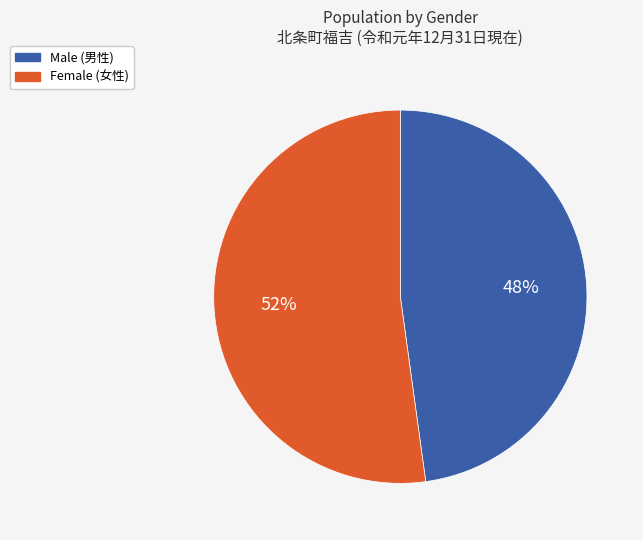

To the nearest percent, what is the difference between the largest and smallest slice percentages?

4%